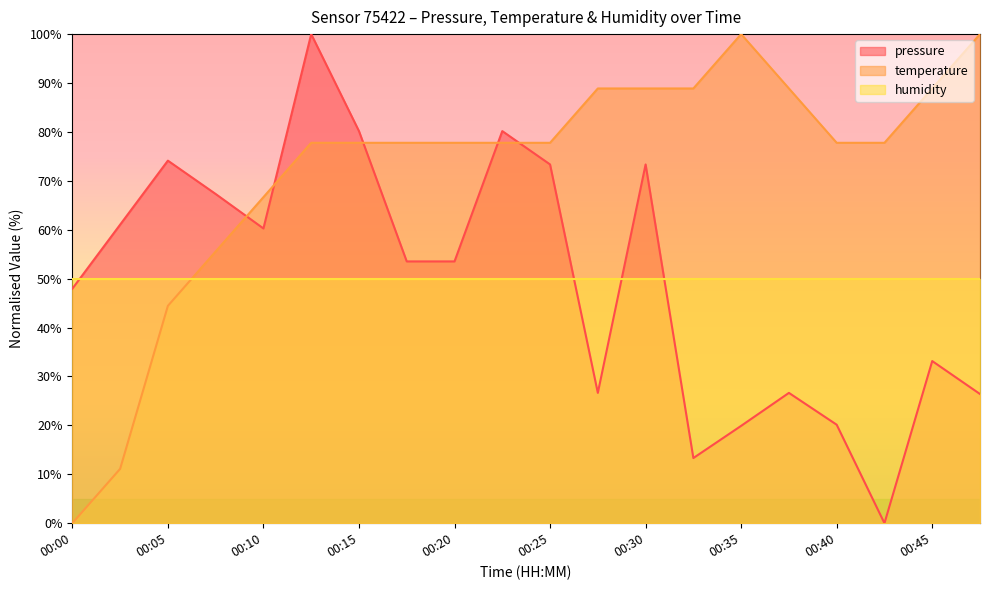

Is it true that temperature equals 77.8 at 00:40?

True